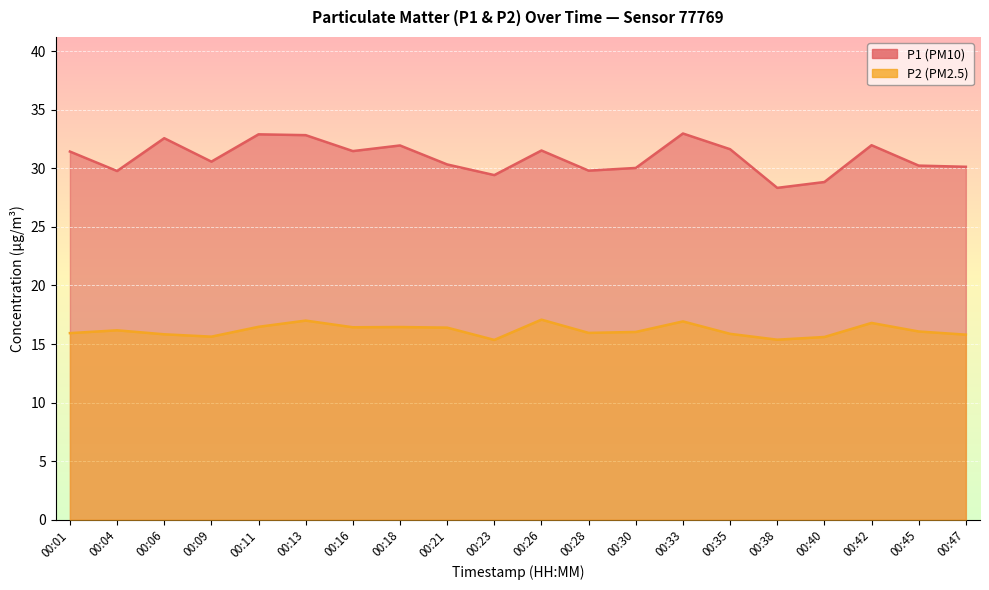

What is the value of the P2 point at the 5th from the left?

16.5